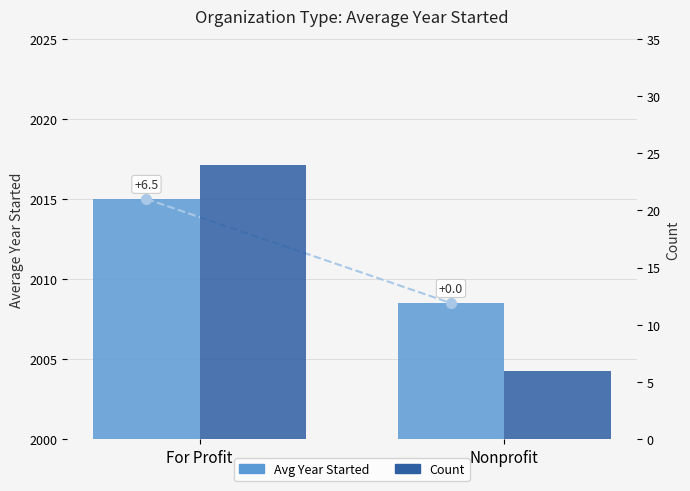

What is the difference between the highest and lowest values at Nonprofit?

2002.5